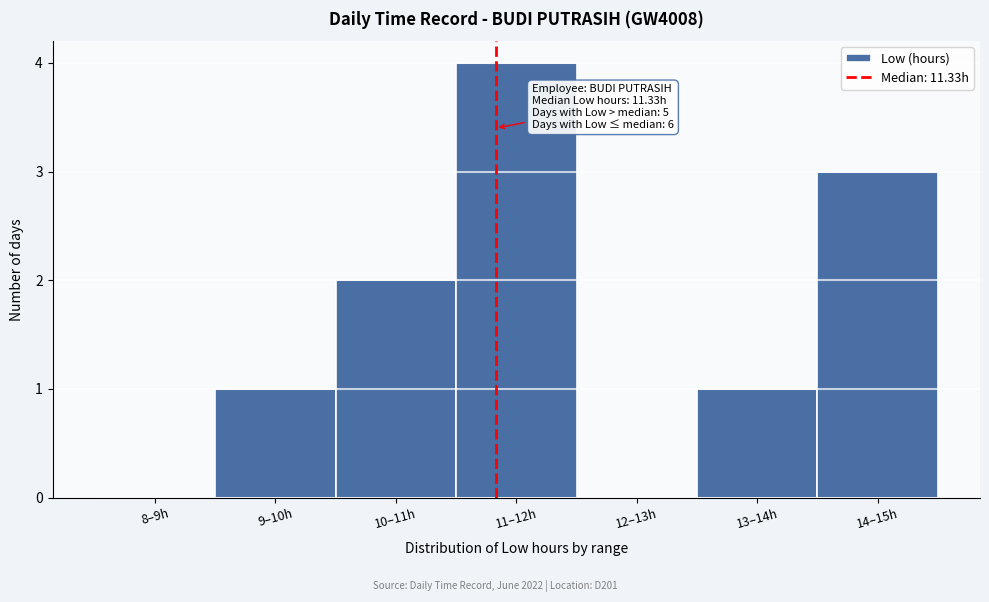

Reading left to right, list all the values displayed in this chart.

8–9h=0	9–10h=1	10–11h=2	11–12h=4	12–13h=0	13–14h=1	14–15h=3